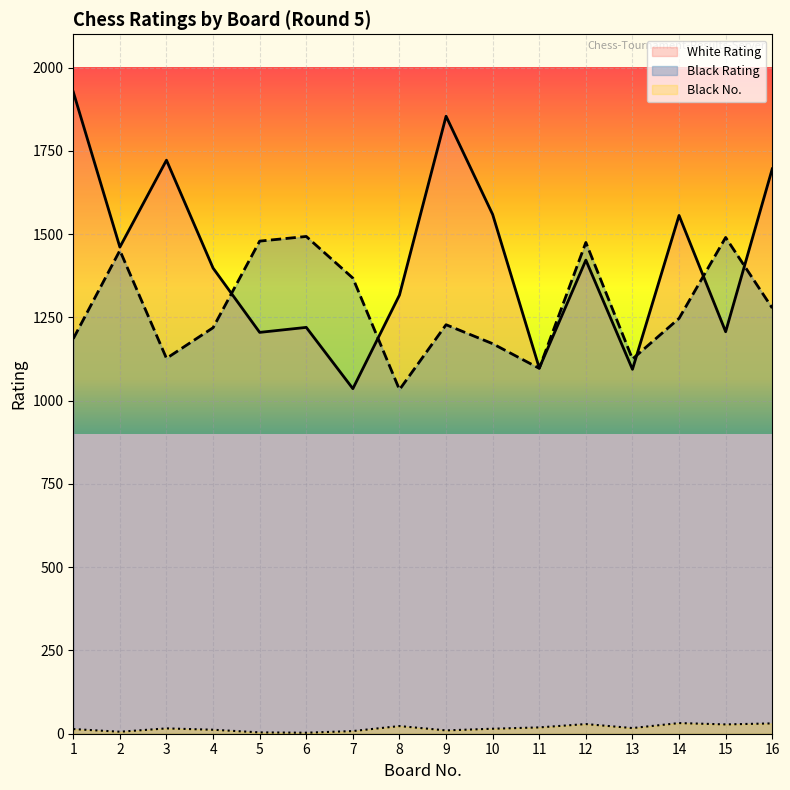

What is the spread (max minus min) of values at 5?

1475